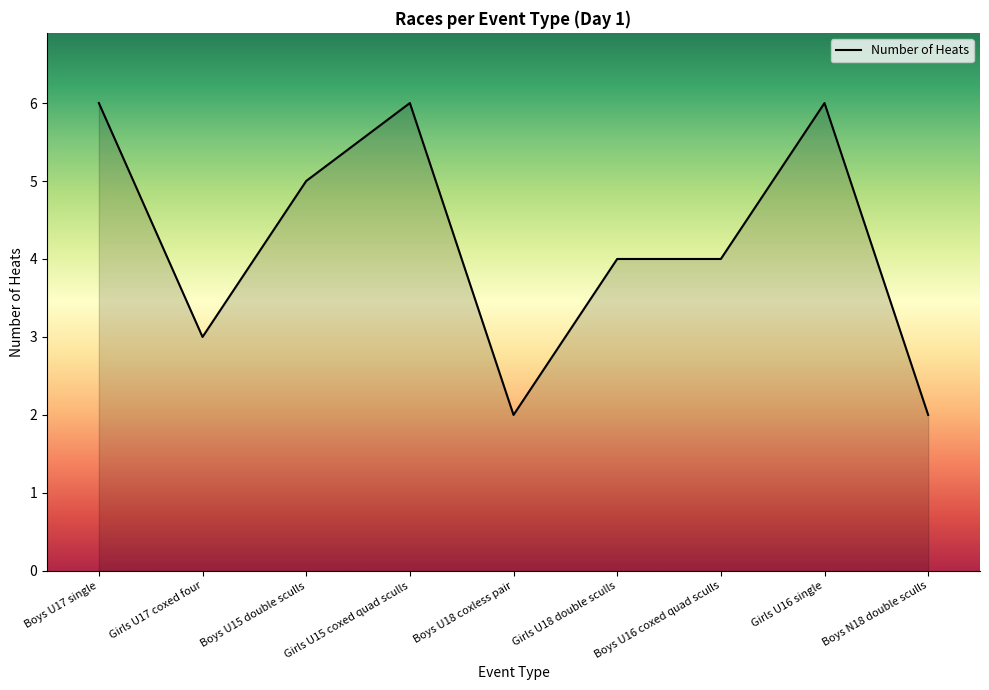

Does the chart have visible grid lines?

No